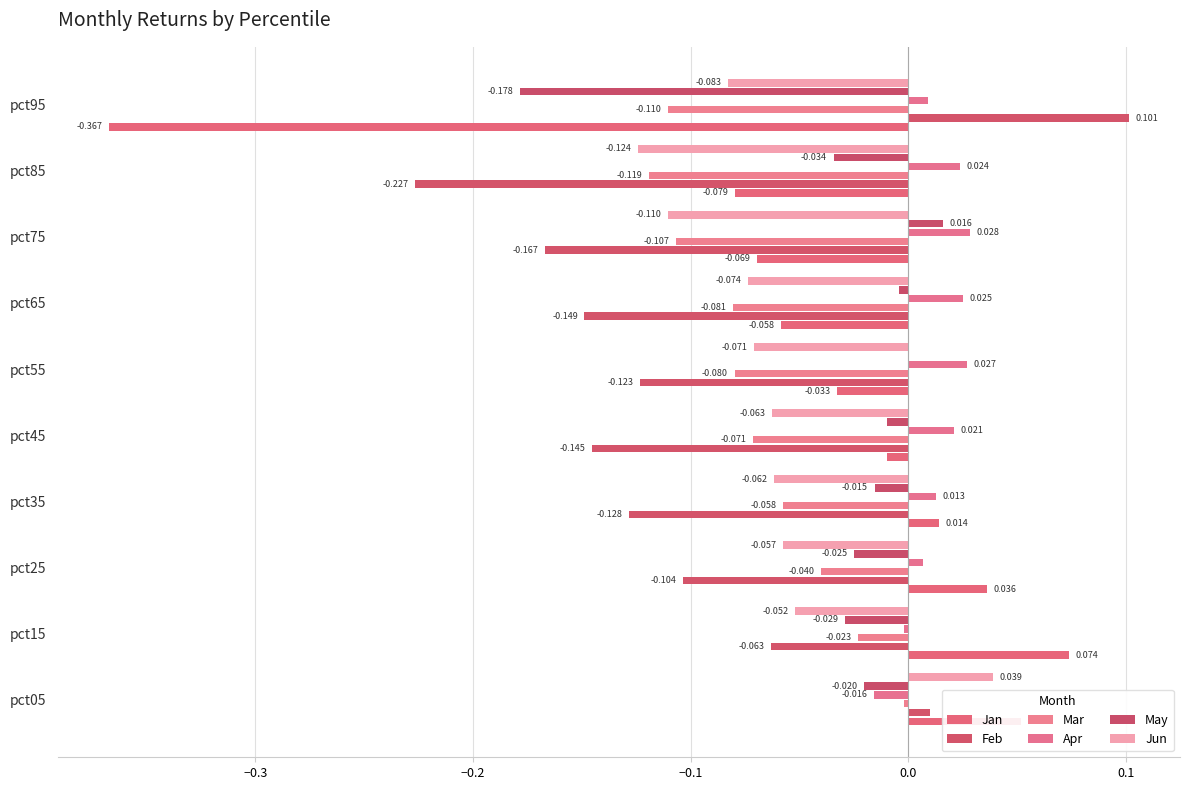

Count the number of data series in this chart.

6